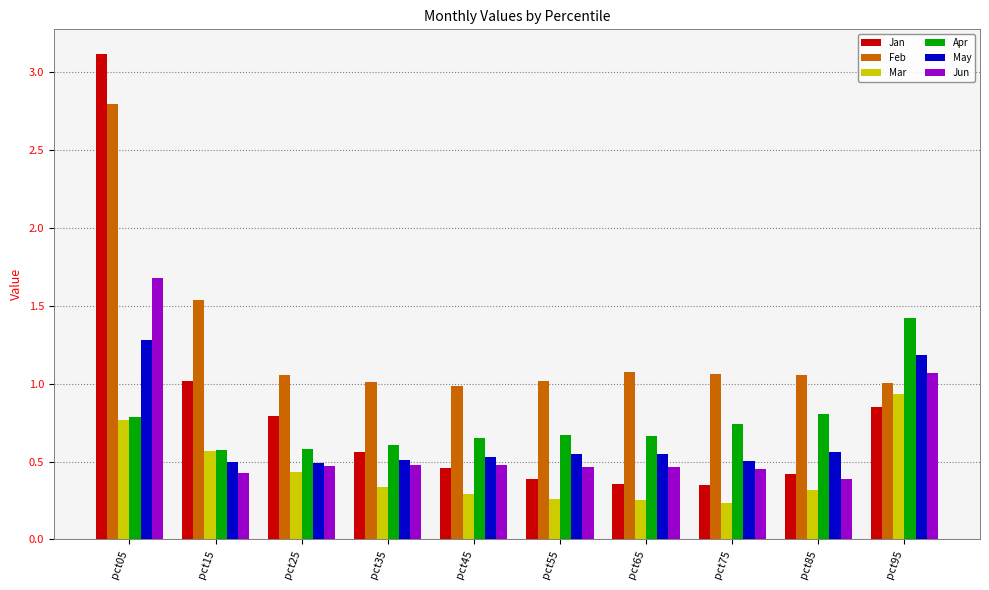

Which label corresponds to the largest value in the chart?

pct05